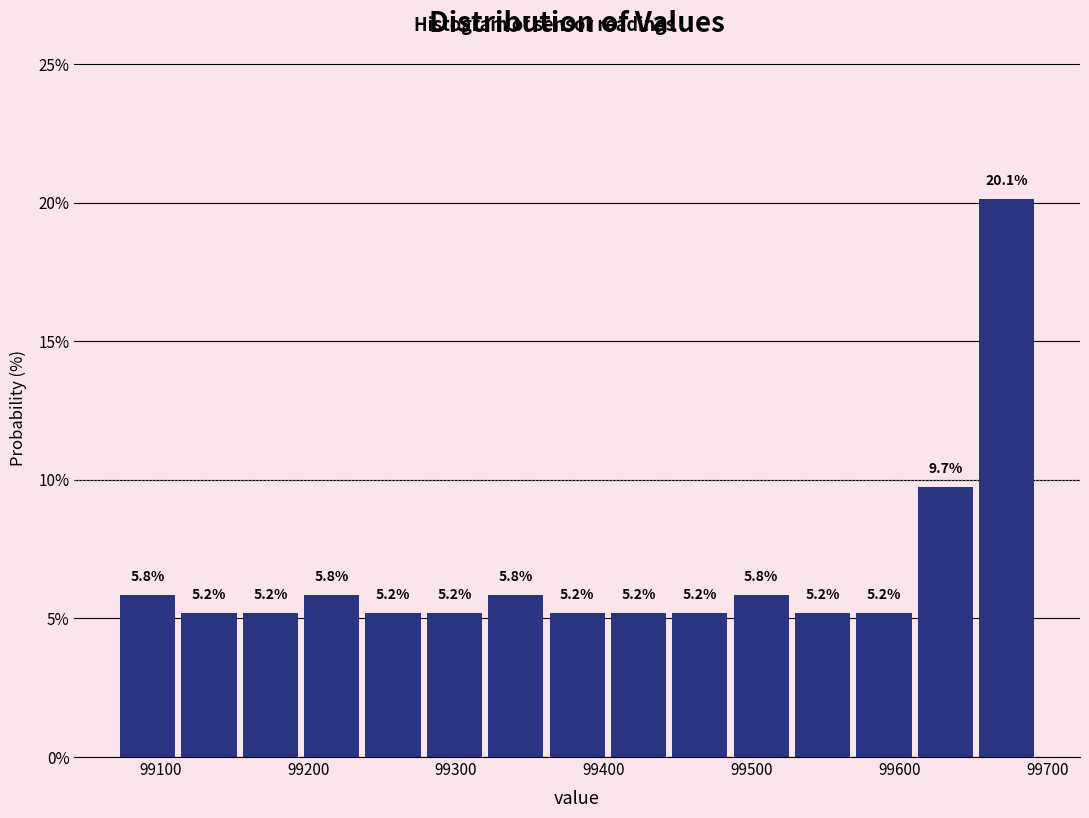

Reading left to right, transcribe this chart: for each bar, give the range it covers on the x-axis and its height. The bar edges are not printed on the chart, so give them approximately, as read against the axis.

99070 to 99110: 5.8
99110 to 99150: 5.2
99150 to 99200: 5.2
99200 to 99240: 5.8
99240 to 99280: 5.2
99280 to 99320: 5.2
99320 to 99360: 5.8
99360 to 99400: 5.2
99400 to 99440: 5.2
99440 to 99490: 5.2
99490 to 99530: 5.8
99530 to 99570: 5.2
99570 to 99610: 5.2
99610 to 99650: 9.7
99650 to 99690: 20.1